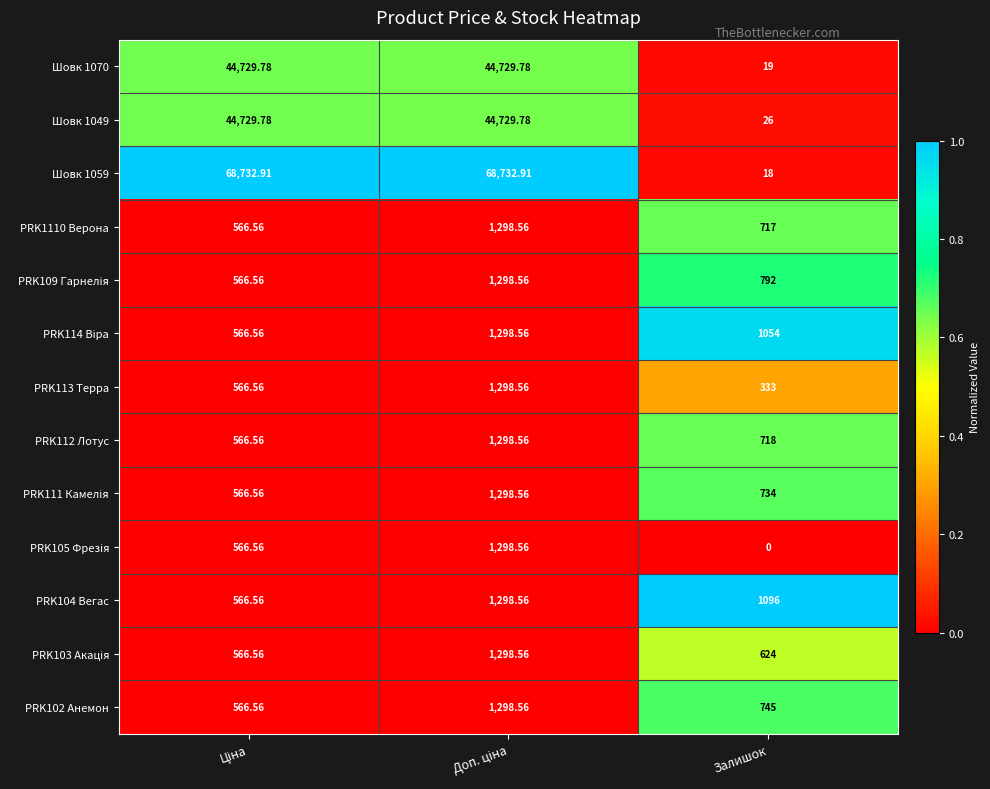

Which category has the highest value across all series?

Ціна